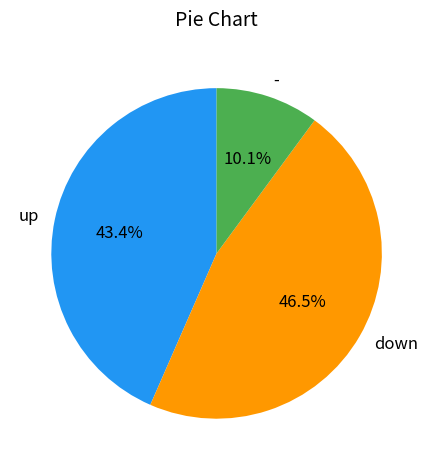

How many slices are in this pie chart?

3